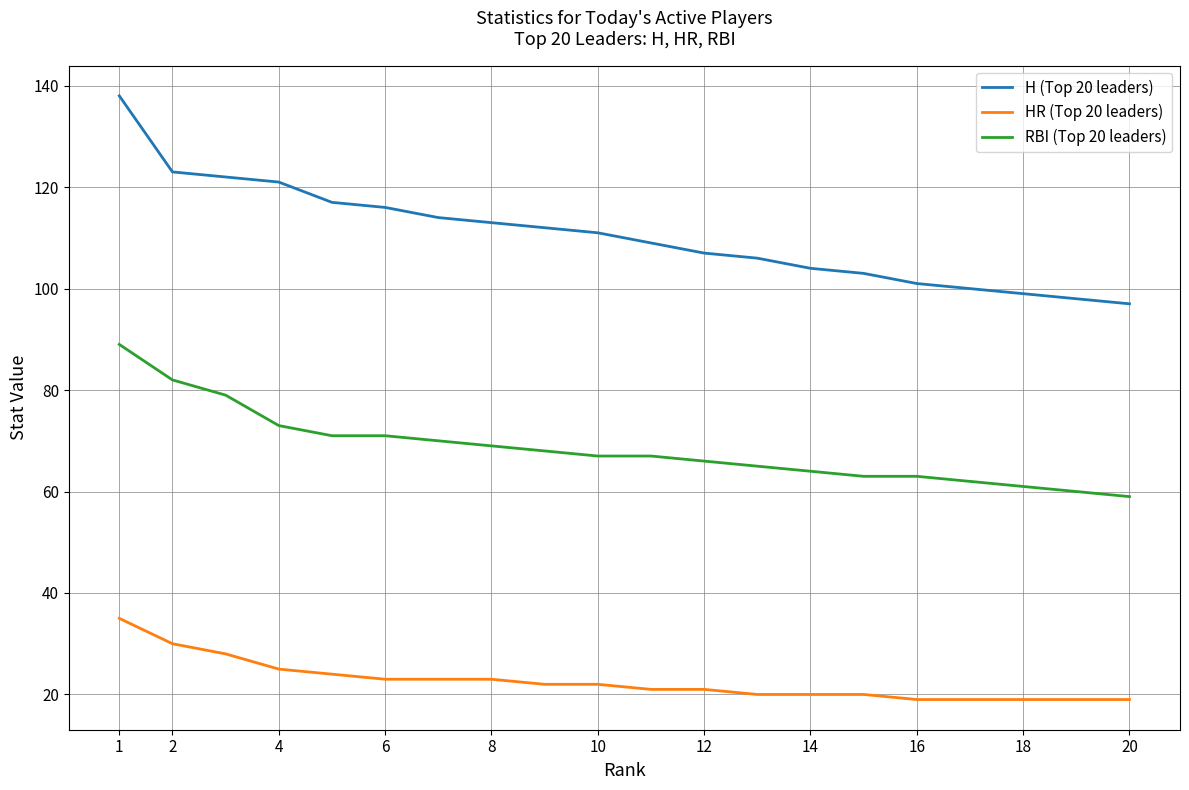

Is this an area chart (filled region under the line)?

No